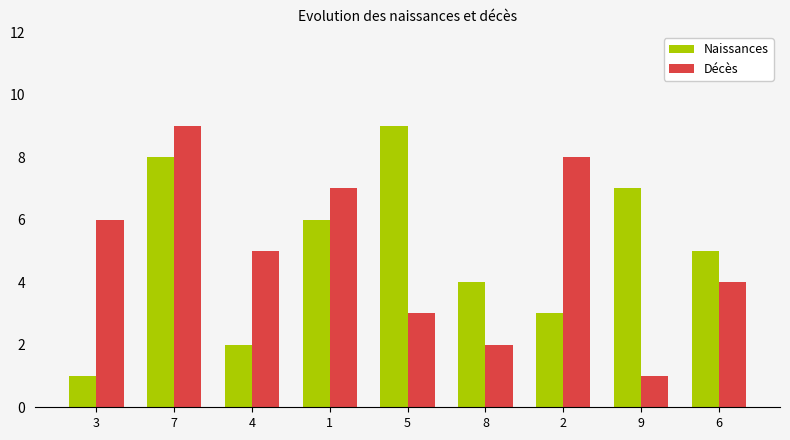

The Décès series shows 6 at 3. True or false?

True